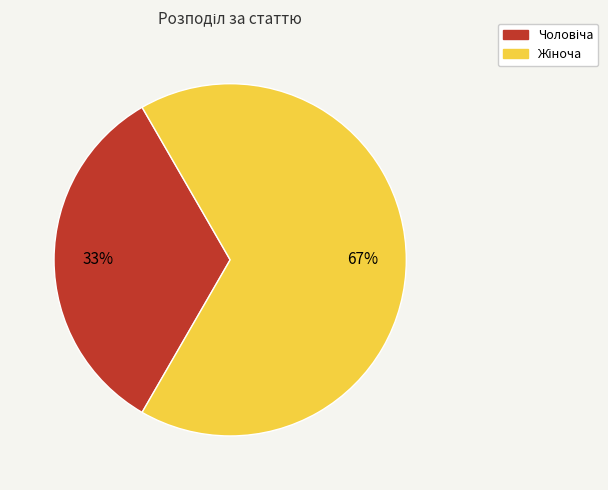

How many segments does this pie chart have?

2